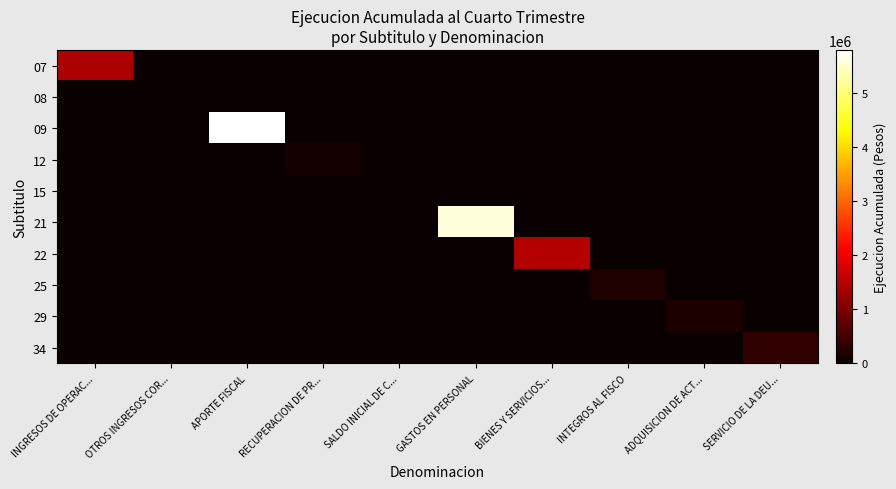

Which series has the largest total across all categories?

09